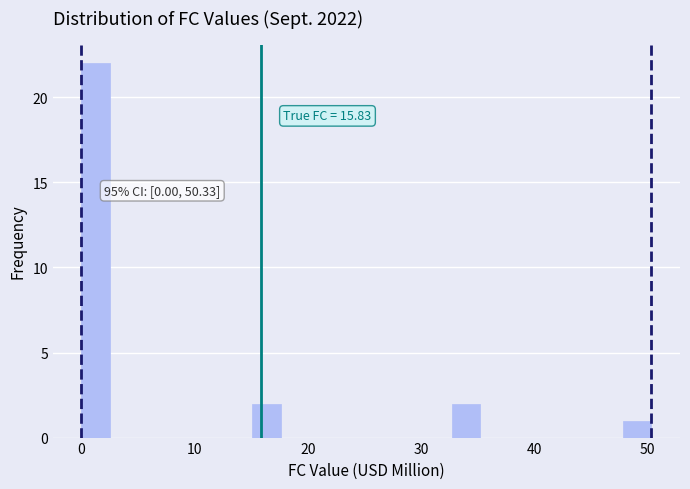

Around what value on the x-axis is the tallest bar? Give the approximate position of its centre, as read against the axis.

1